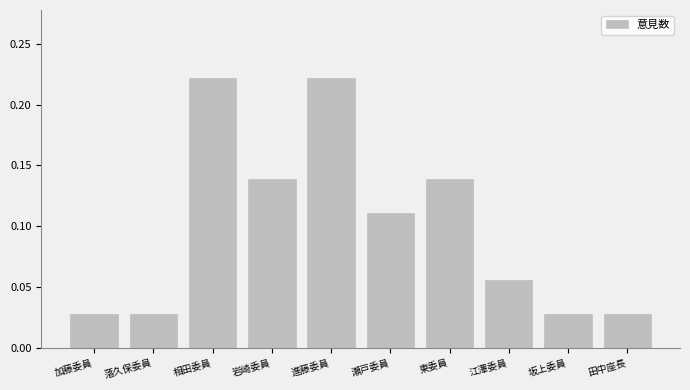

What is the sum of all values?

1.0